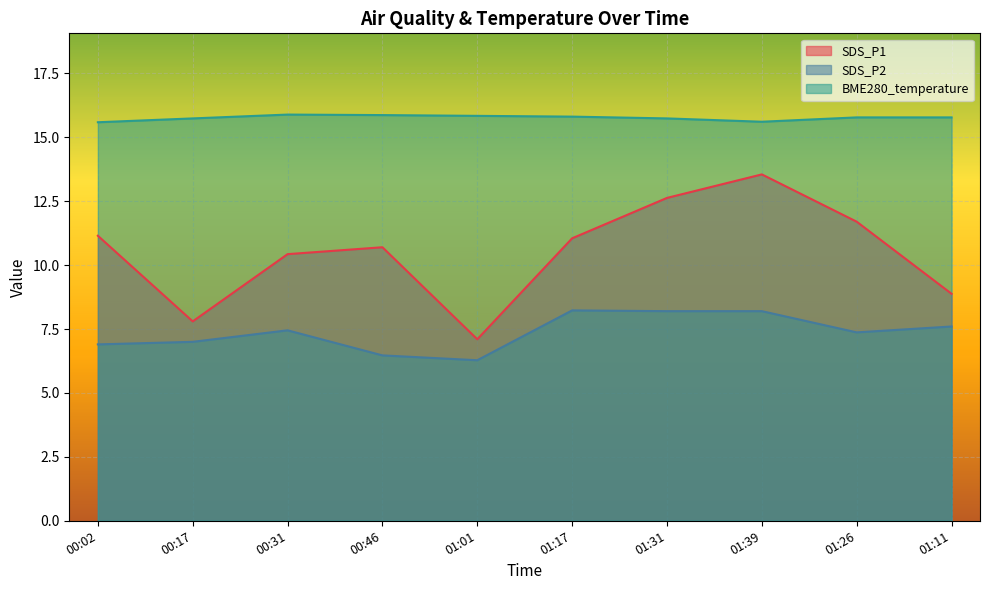

How many values in the SDS_P2 series are below 7?

3